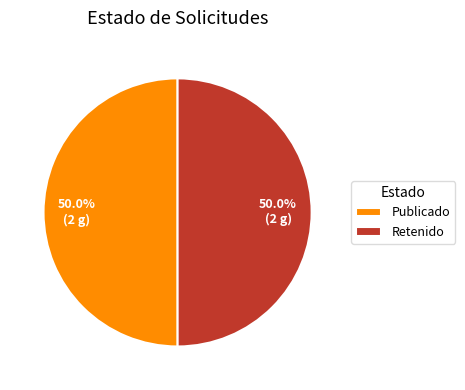

Approximately how many times larger is the value at Retenido compared to Publicado?

1.0